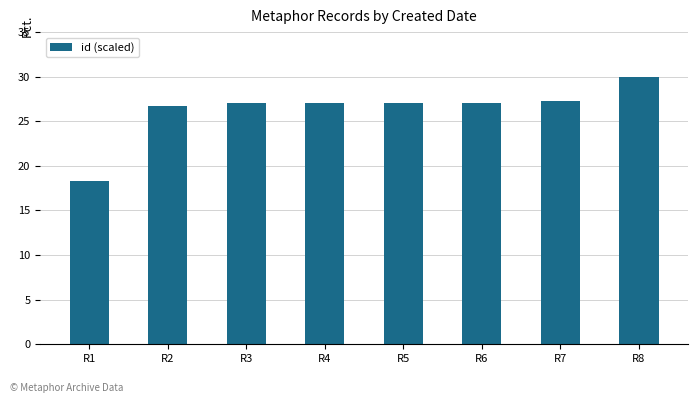

What is the approximate value at R1?

18.3